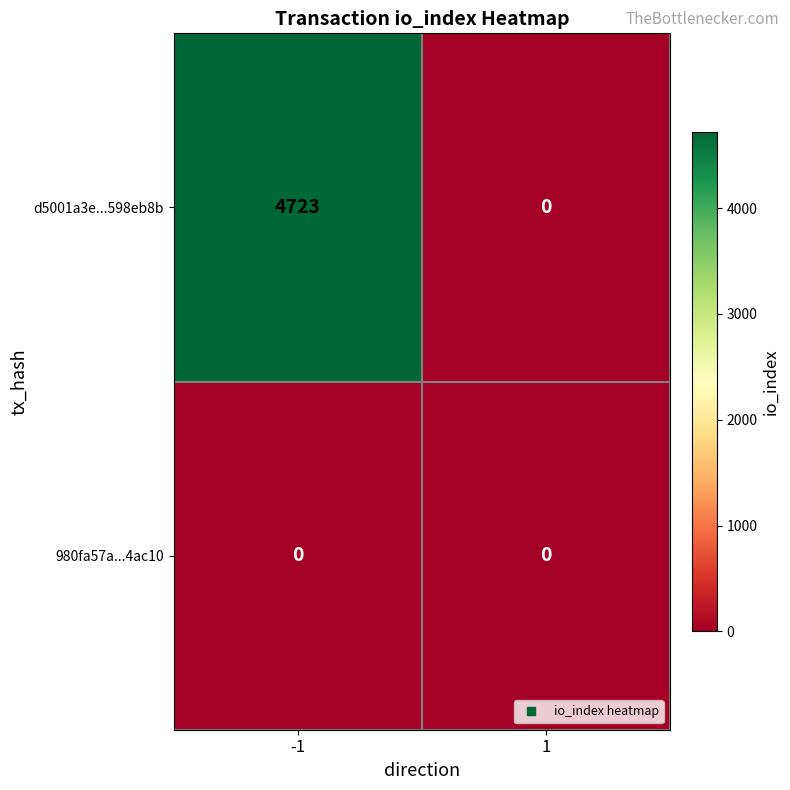

Between -1 and 1, which series saw the biggest shift?

d5001a3e...598eb8b